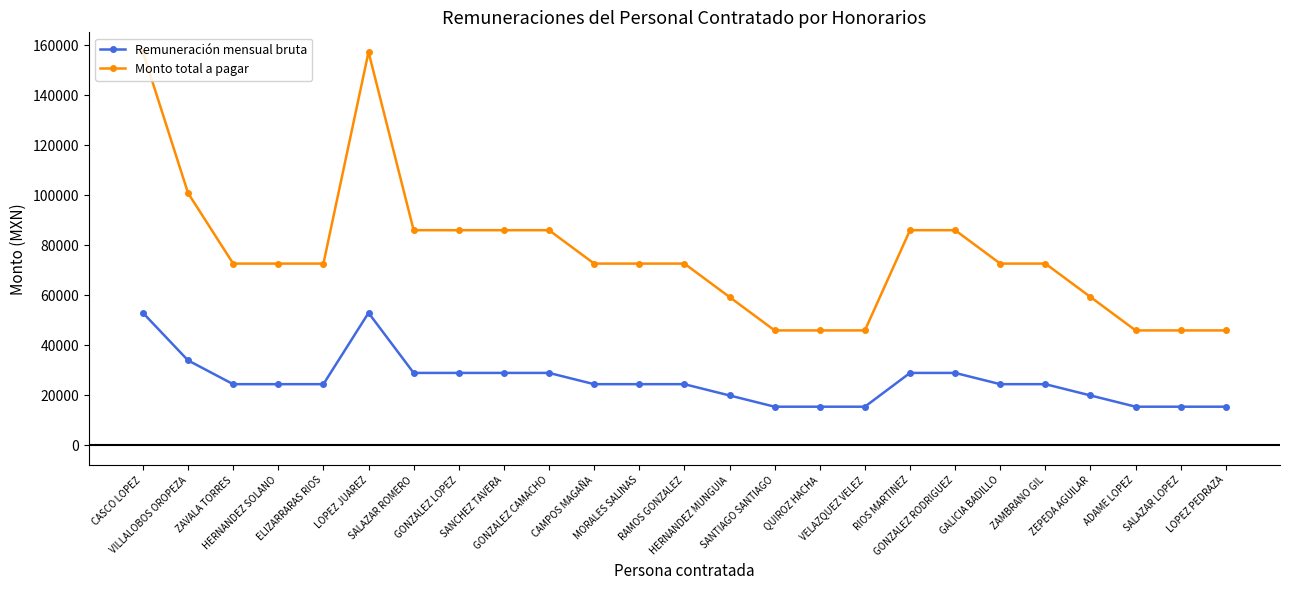

How many data points in Monto total a pagar are less than 72683?

8